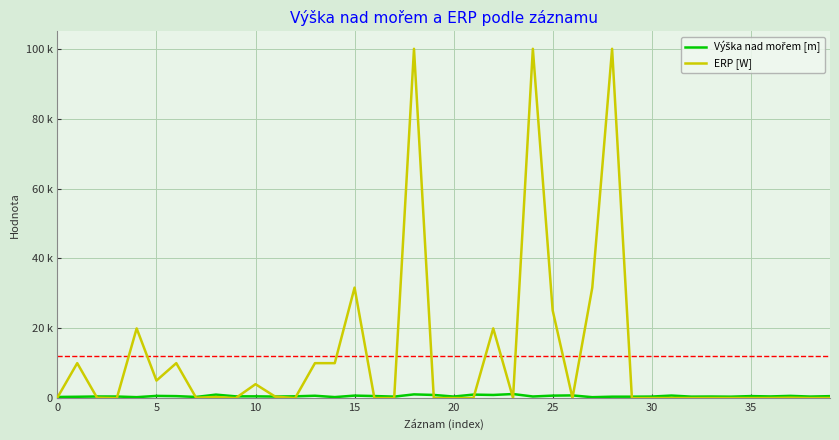

Does the chart display data point markers on the line(s)?

No